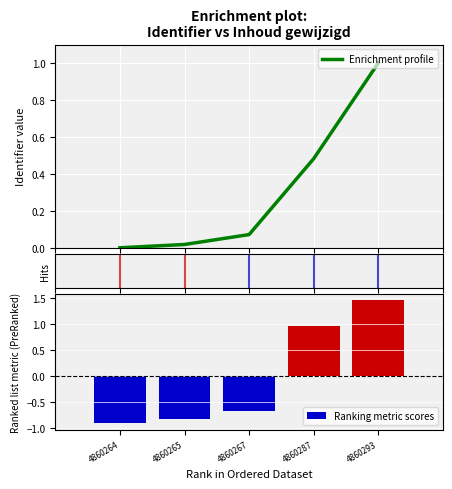

True or false: Ranking metric scores has a value of 0.8 at 4860293.

False